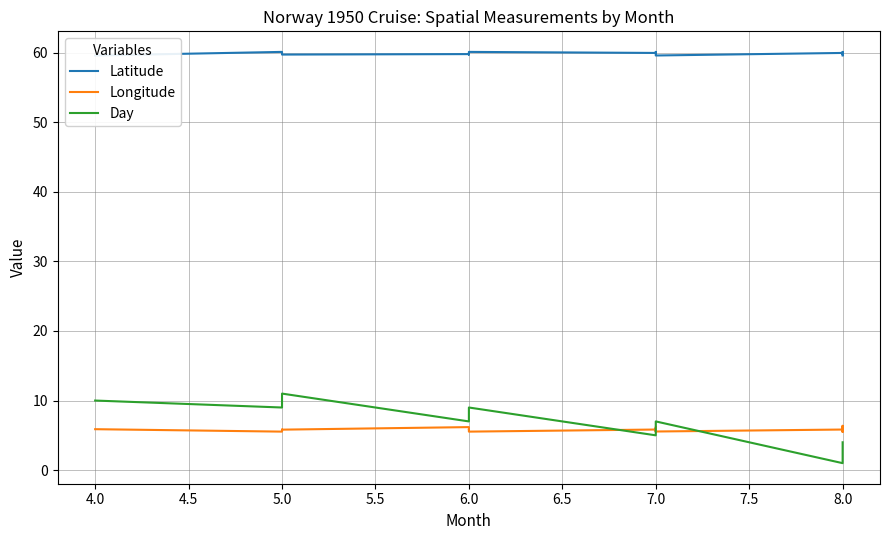

What is the spread (max minus min) of values at 8.0?

59.0